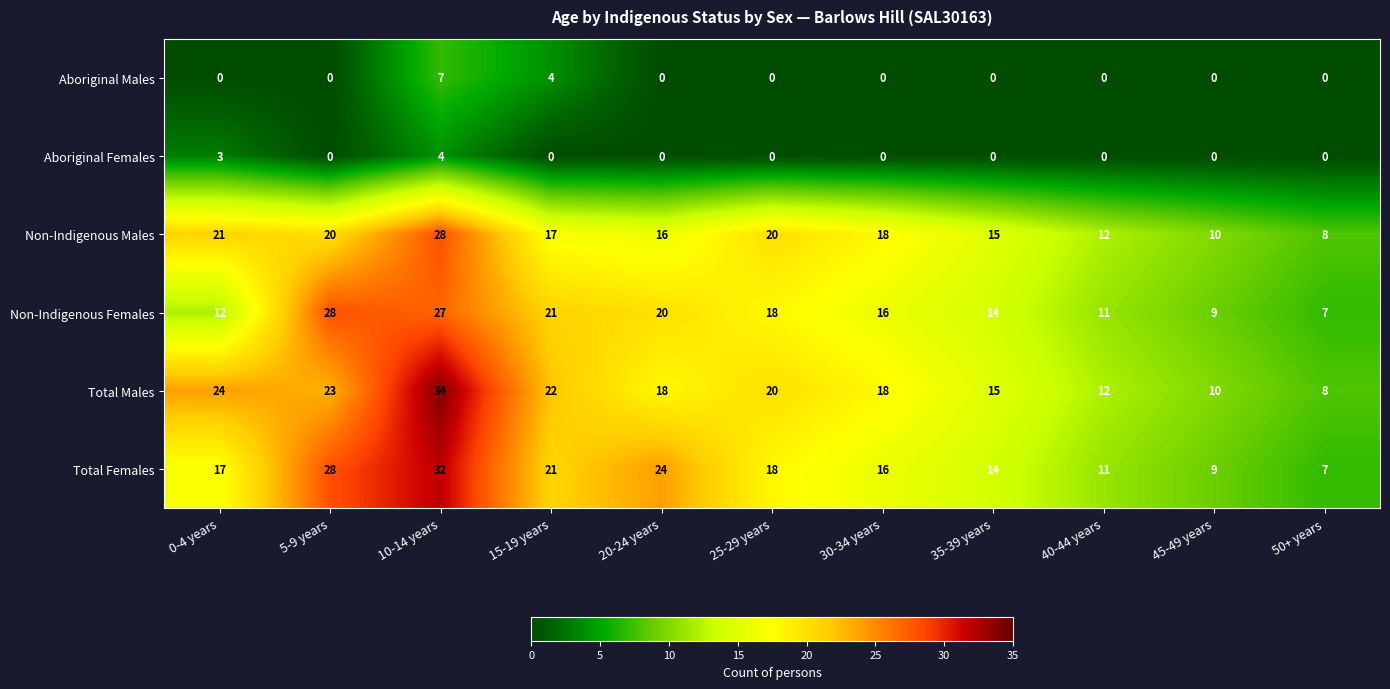

Which series has the largest range (max minus min)?

Total Males